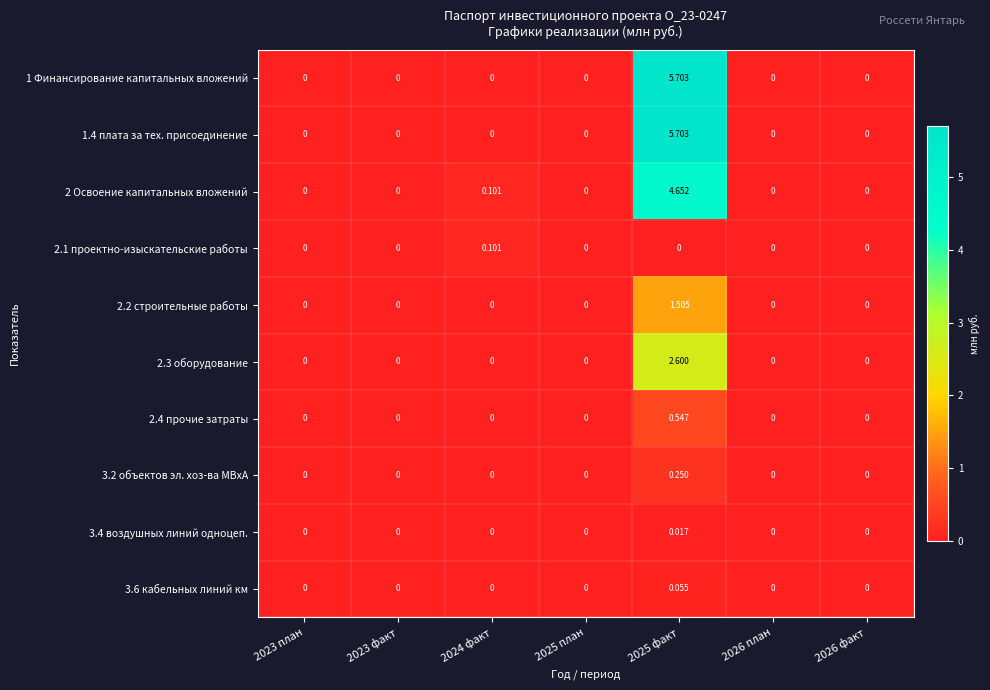

Is the value of 3.2 объектов эл. хоз-ва МВхА at 2025 факт greater than the value of 1.4 плата за тех. присоединение at 2024 факт?

Yes